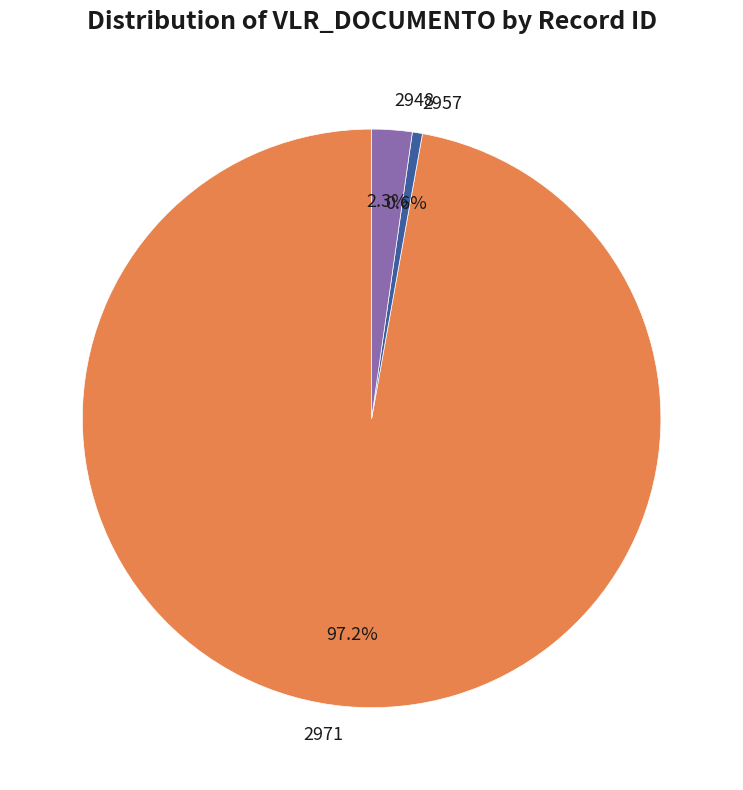

What percentage is NOT represented by 2948?

97.7%